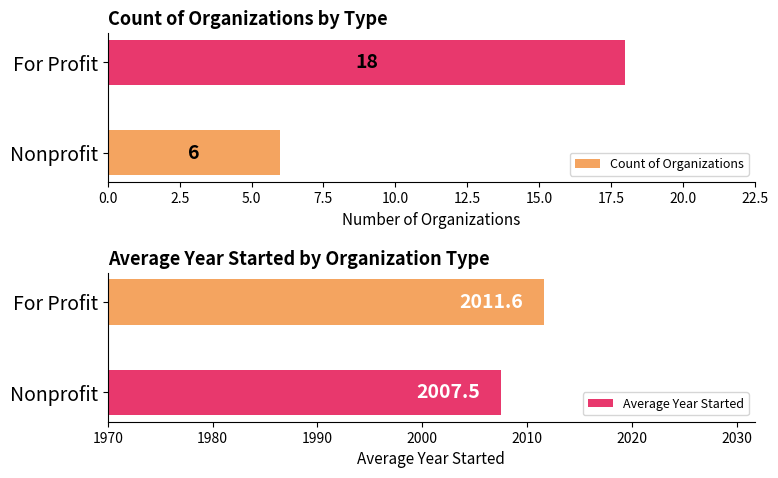

At which label is Count of Organizations closest to 12?

Nonprofit